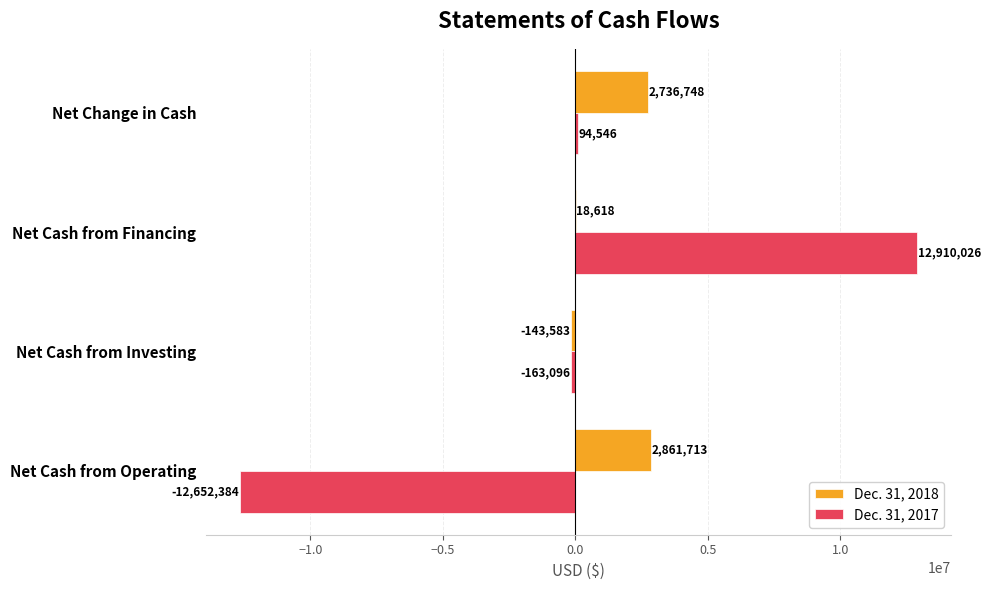

The value of Dec. 31, 2017 at Net Cash from Financing is 12910026. True or false?

True